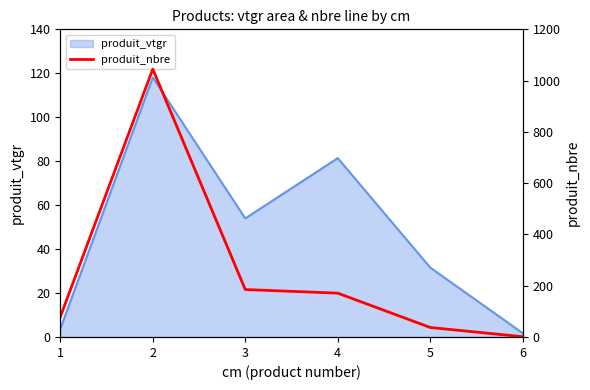

Which has a higher value, 5 or 6?

5